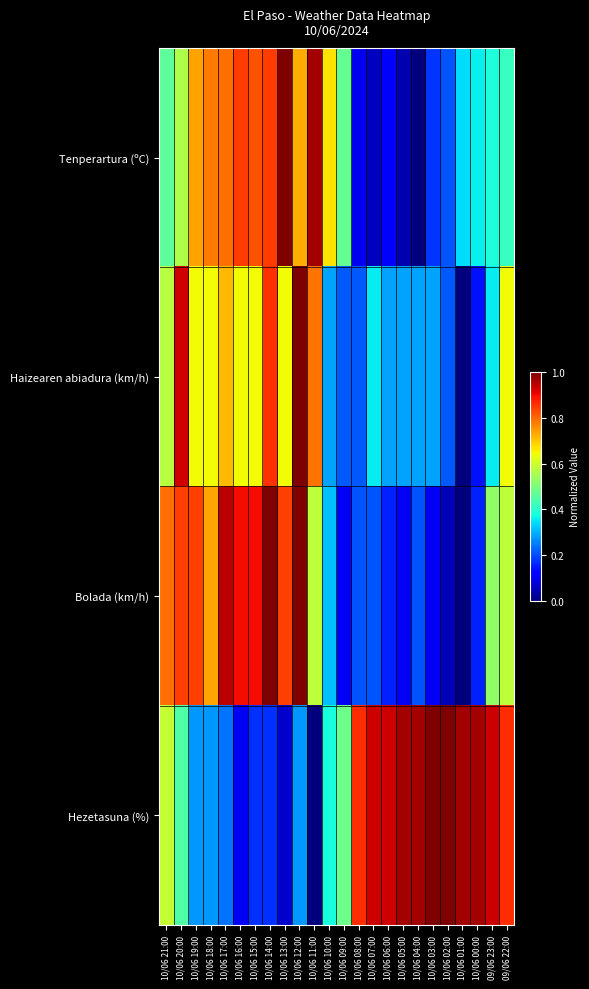

Reading left to right, what are all the values shown in this chart?

Tenperartura (ºC): 10/06 21:00=0.5	10/06 20:00=0.6	10/06 19:00=0.7	10/06 18:00=0.8	10/06 17:00=0.8	10/06 16:00=0.8	10/06 15:00=0.8	10/06 14:00=0.8	10/06 13:00=1.0	10/06 12:00=0.7	10/06 11:00=1.0	10/06 10:00=0.7	10/06 09:00=0.5	10/06 08:00=0.1	10/06 07:00=0.1	10/06 06:00=0.1	10/06 05:00=0.0	10/06 04:00=0.0	10/06 03:00=0.2	10/06 02:00=0.2	10/06 01:00=0.3	10/06 00:00=0.4	09/06 23:00=0.4	09/06 22:00=0.4
Haizearen abiadura (km/h): 10/06 21:00=0.6	10/06 20:00=0.9	10/06 19:00=0.6	10/06 18:00=0.6	10/06 17:00=0.7	10/06 16:00=0.6	10/06 15:00=0.6	10/06 14:00=0.9	10/06 13:00=0.6	10/06 12:00=1.0	10/06 11:00=0.8	10/06 10:00=0.3	10/06 09:00=0.2	10/06 08:00=0.2	10/06 07:00=0.4	10/06 06:00=0.3	10/06 05:00=0.3	10/06 04:00=0.3	10/06 03:00=0.3	10/06 02:00=0.2	10/06 01:00=0.0	10/06 00:00=0.1	09/06 23:00=0.4	09/06 22:00=0.6
Bolada (km/h): 10/06 21:00=0.8	10/06 20:00=0.8	10/06 19:00=0.8	10/06 18:00=0.7	10/06 17:00=0.9	10/06 16:00=0.9	10/06 15:00=0.9	10/06 14:00=1.0	10/06 13:00=0.8	10/06 12:00=1.0	10/06 11:00=0.6	10/06 10:00=0.3	10/06 09:00=0.1	10/06 08:00=0.2	10/06 07:00=0.2	10/06 06:00=0.2	10/06 05:00=0.1	10/06 04:00=0.2	10/06 03:00=0.1	10/06 02:00=0.1	10/06 01:00=0.0	10/06 00:00=0.2	09/06 23:00=0.5	09/06 22:00=0.6
Hezetasuna (%): 10/06 21:00=0.6	10/06 20:00=0.4	10/06 19:00=0.3	10/06 18:00=0.3	10/06 17:00=0.2	10/06 16:00=0.1	10/06 15:00=0.2	10/06 14:00=0.2	10/06 13:00=0.1	10/06 12:00=0.3	10/06 11:00=0.0	10/06 10:00=0.4	10/06 09:00=0.5	10/06 08:00=0.9	10/06 07:00=0.9	10/06 06:00=0.9	10/06 05:00=1.0	10/06 04:00=1.0	10/06 03:00=1.0	10/06 02:00=1.0	10/06 01:00=1.0	10/06 00:00=1.0	09/06 23:00=0.9	09/06 22:00=0.9